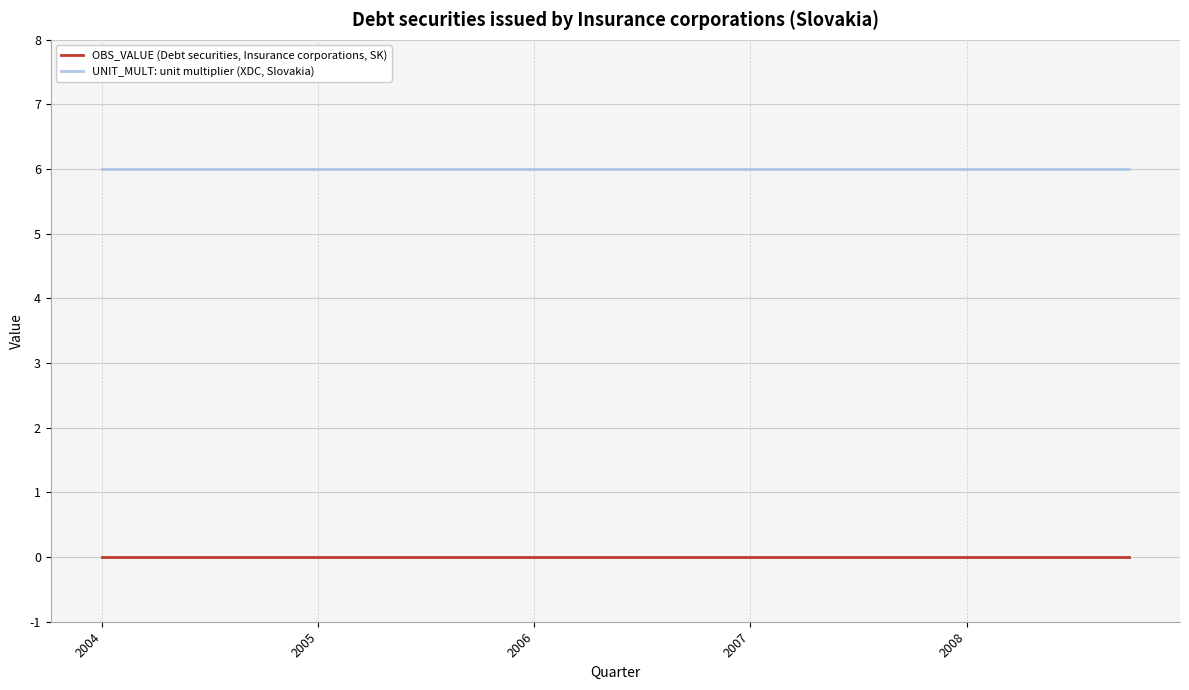

List the series in order of their overall mean, lowest first.

OBS_VALUE (Debt securities, Insurance corporations, SK), UNIT_MULT: unit multiplier (XDC, Slovakia)